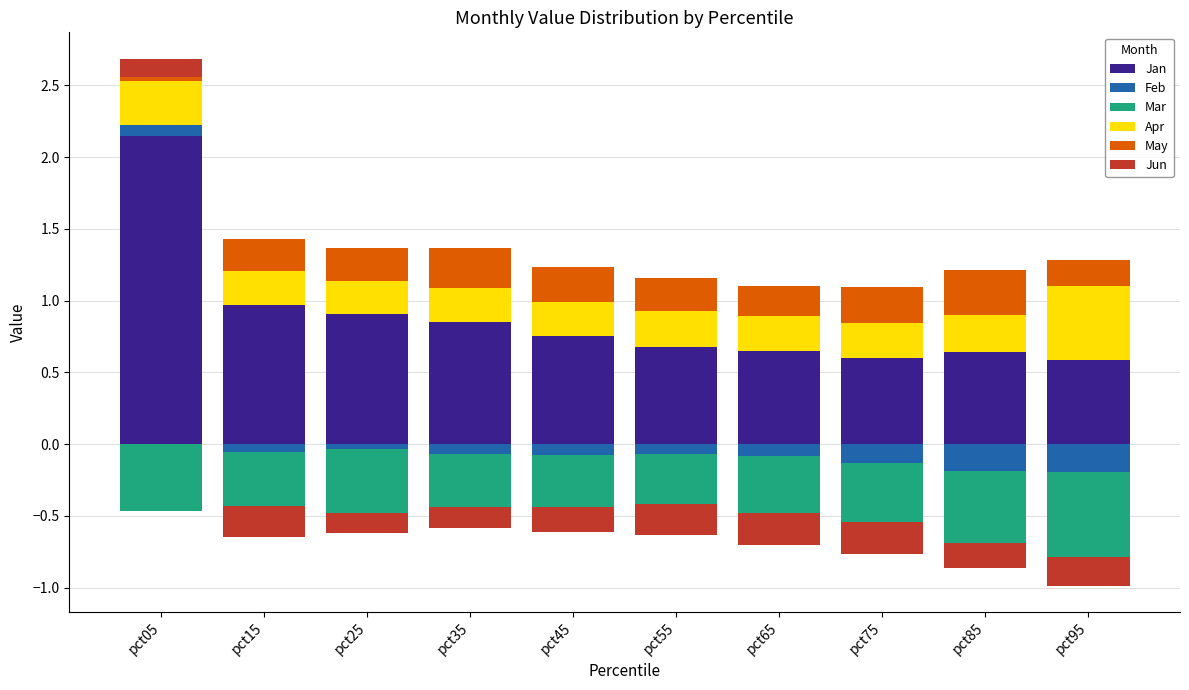

Which series has the largest range (max minus min)?

Jan